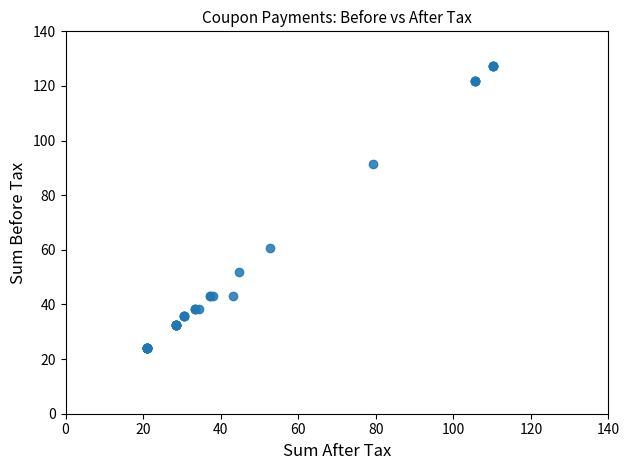

What Y value in the scatter plot is closest to 75?

60.8